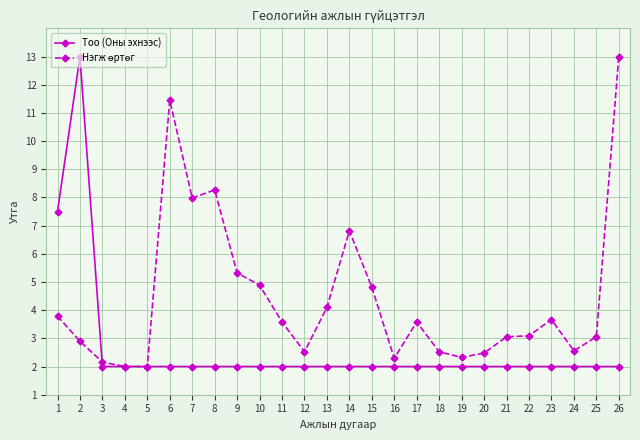

True or false: Тоо (Оны эхнээс) has a value of 2.6 at 24.

False